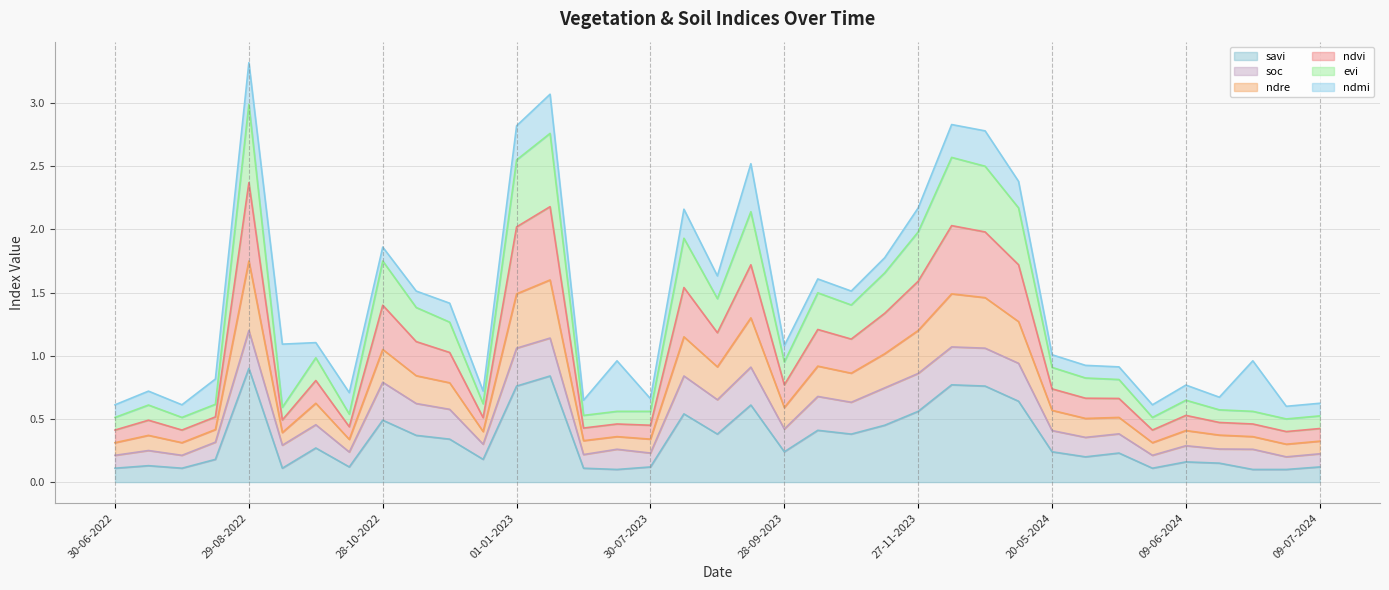

Does the chart have visible grid lines?

Yes